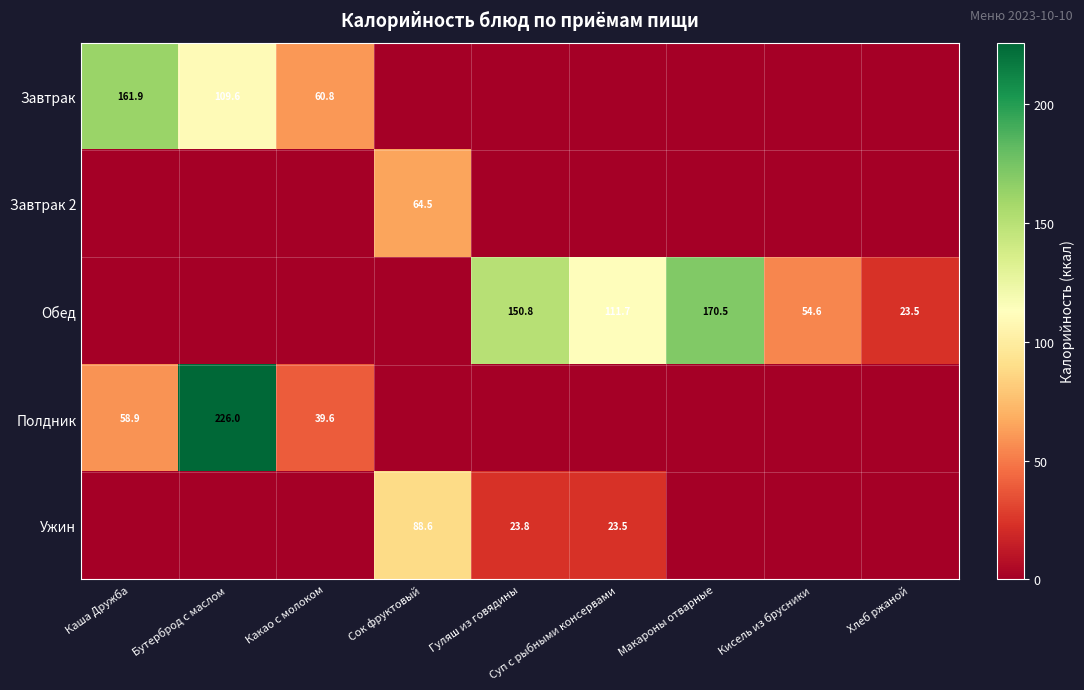

The Обед series shows 23.5 at Хлеб ржаной. True or false?

True